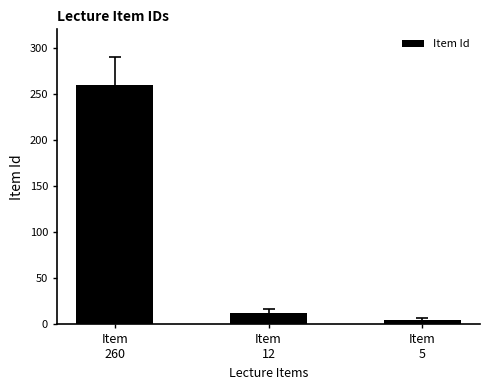

List the labels in order of value, largest first.

Item
260, Item
12, Item
5